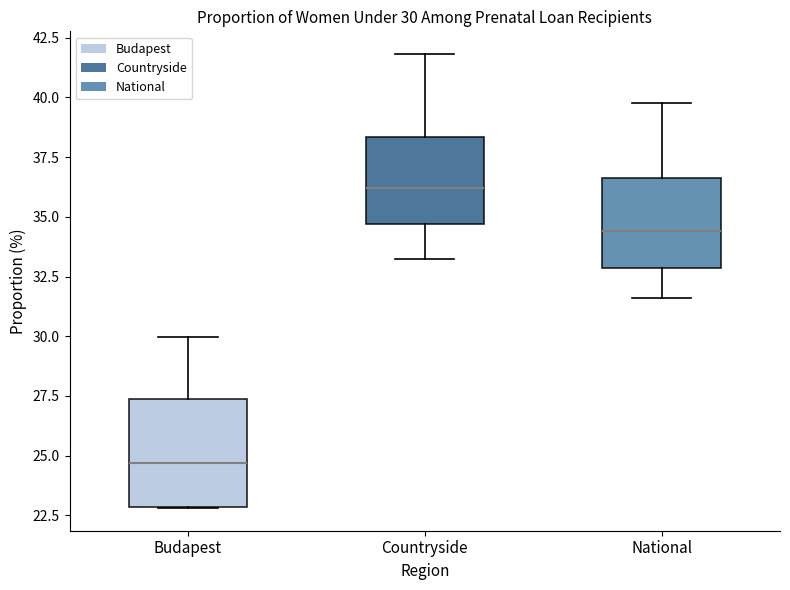

Which box has the lowest median line?

Budapest